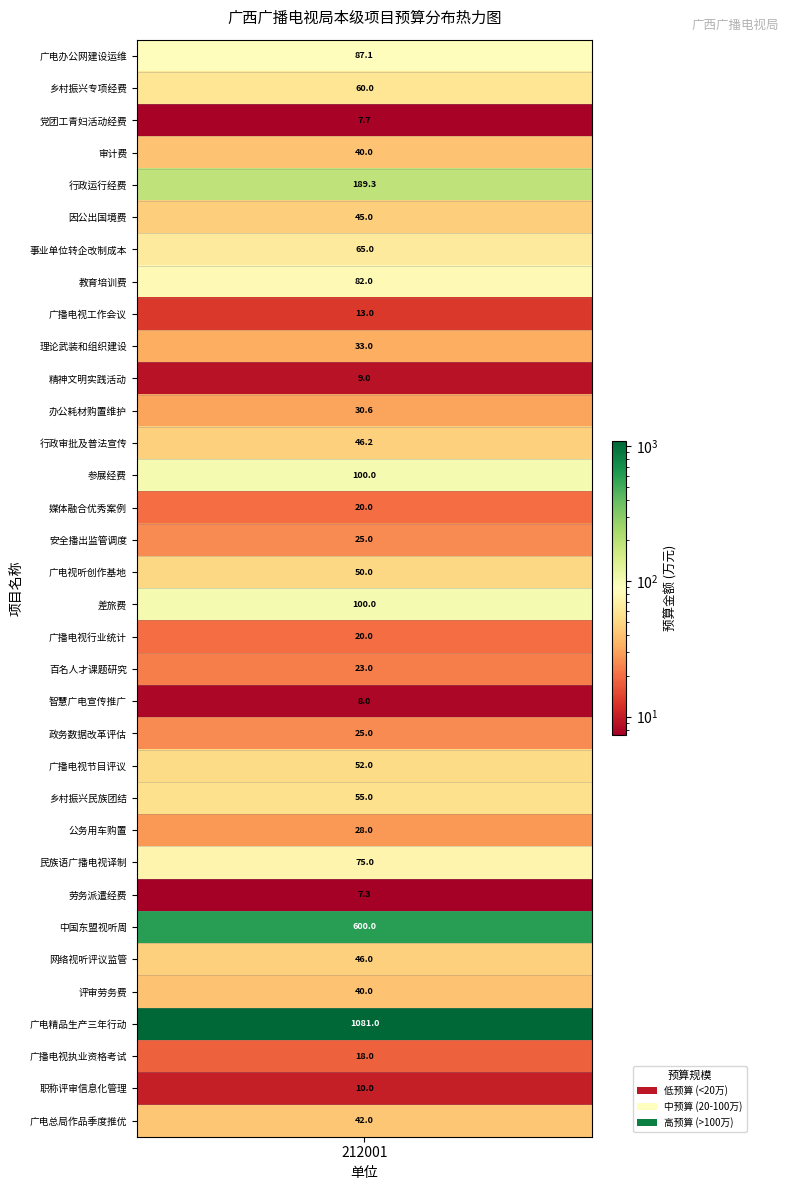

What is the highest value of the 广西广播电视局 series?

1081.0